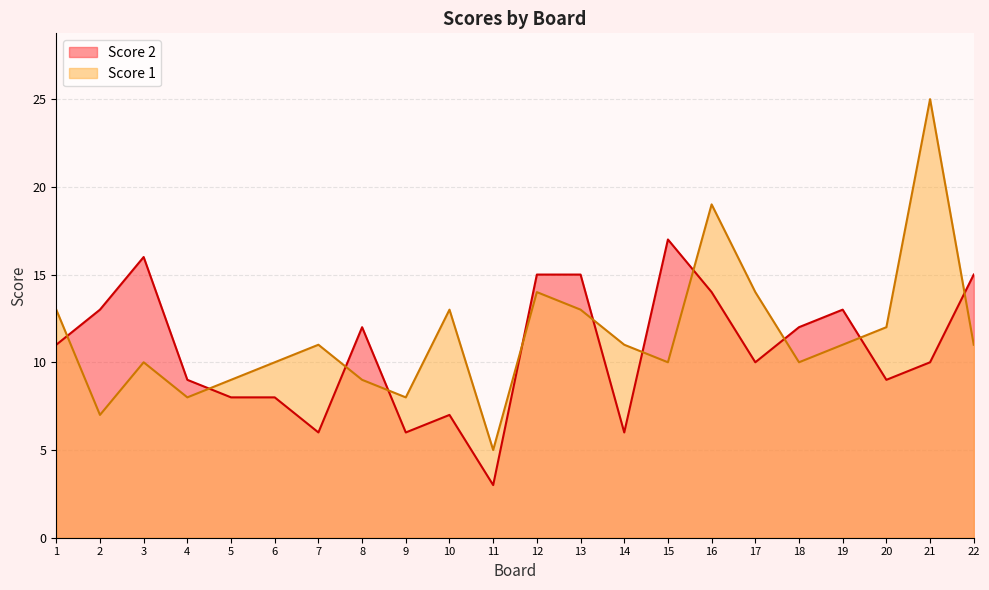

At which category is the sum across all series the highest?

21